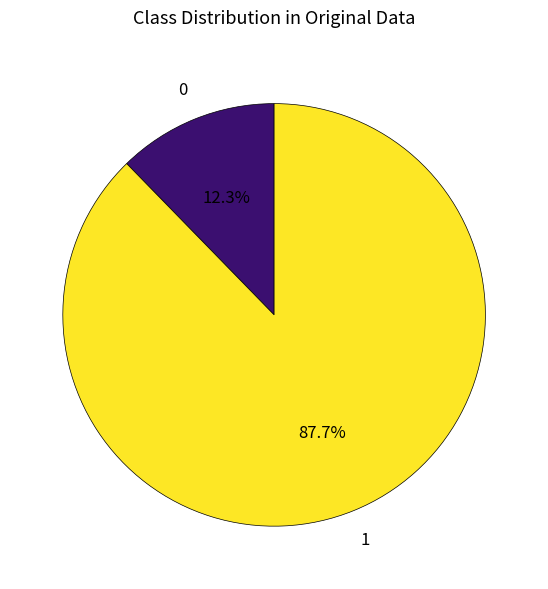

Count the number of slices in the pie.

2